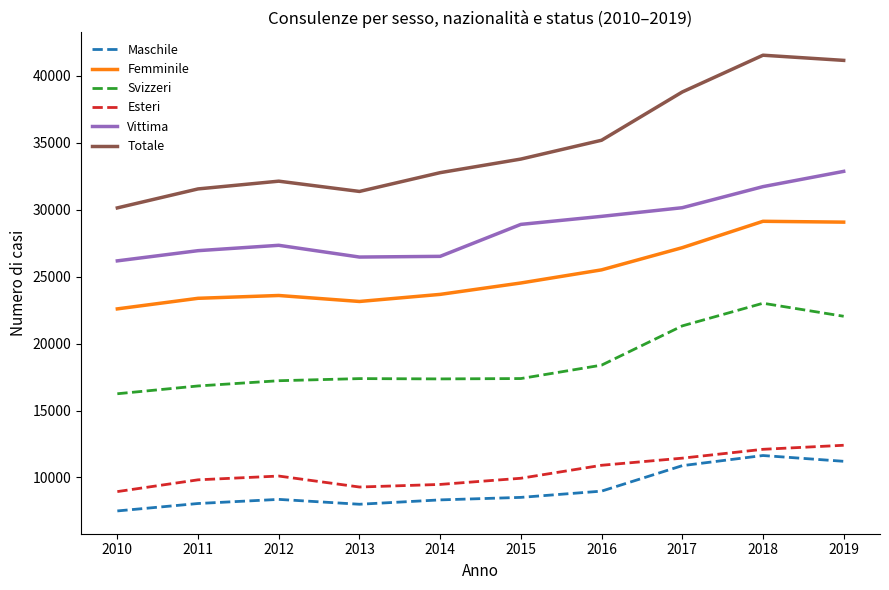

What is the minimum value shown in the chart?

7501